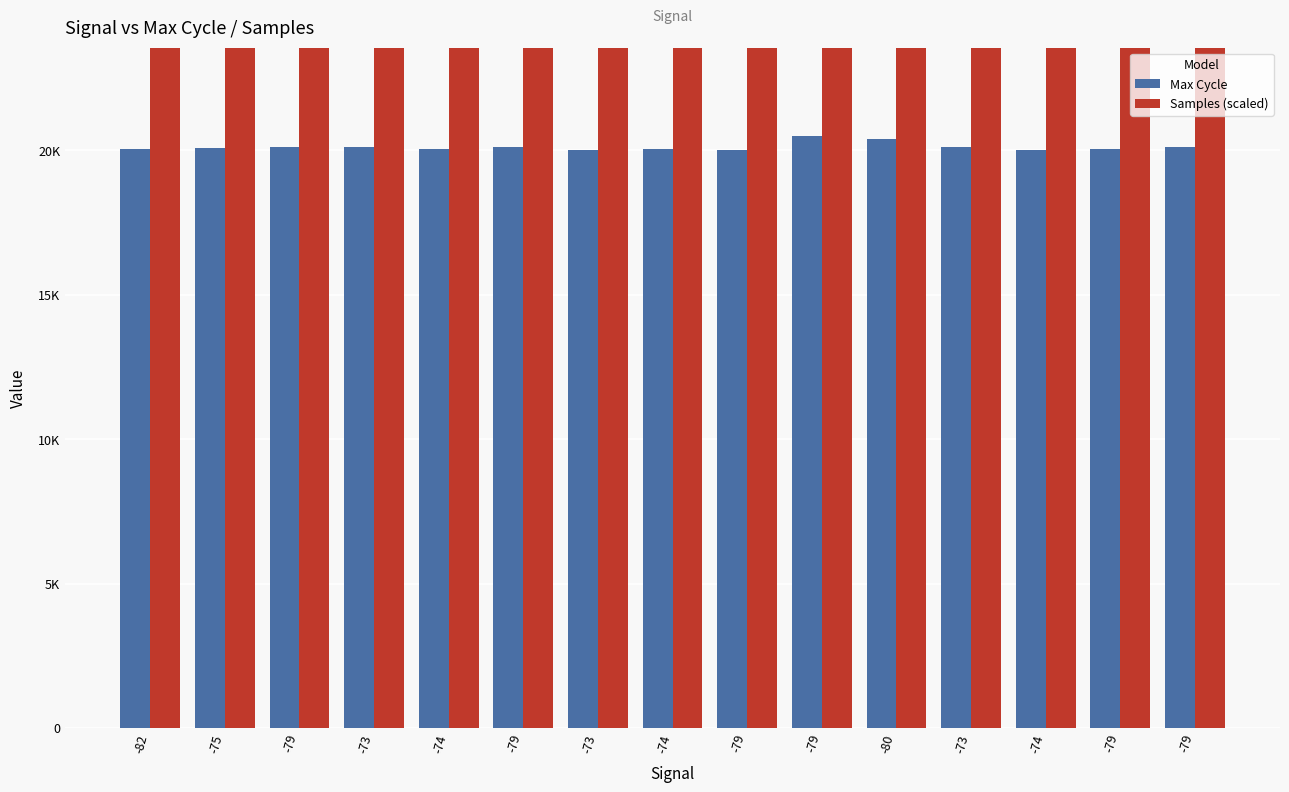

Rank the series by their average value, from lowest to highest.

Max Cycle, Samples (scaled)